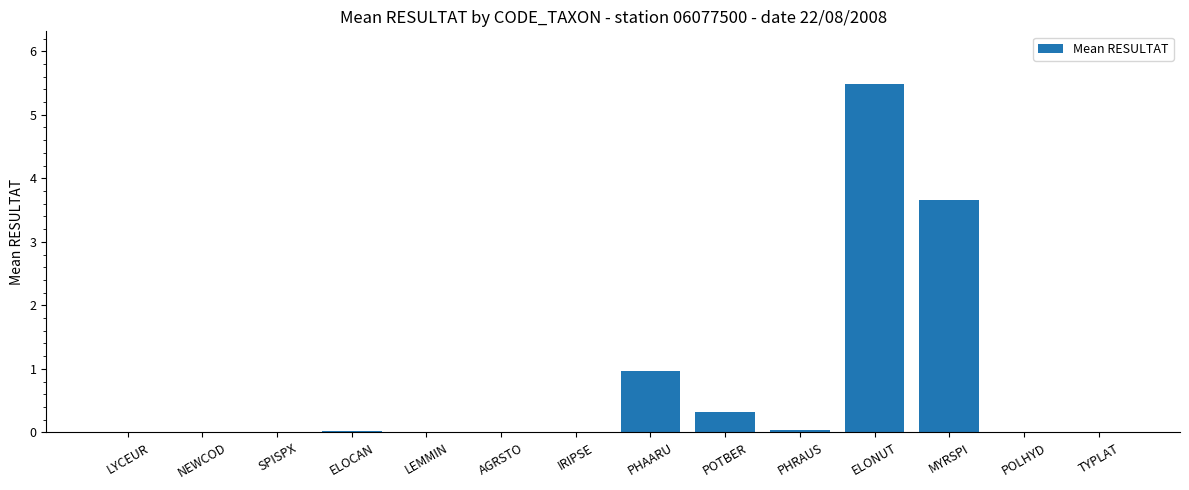

What is the sum of all values?

10.5